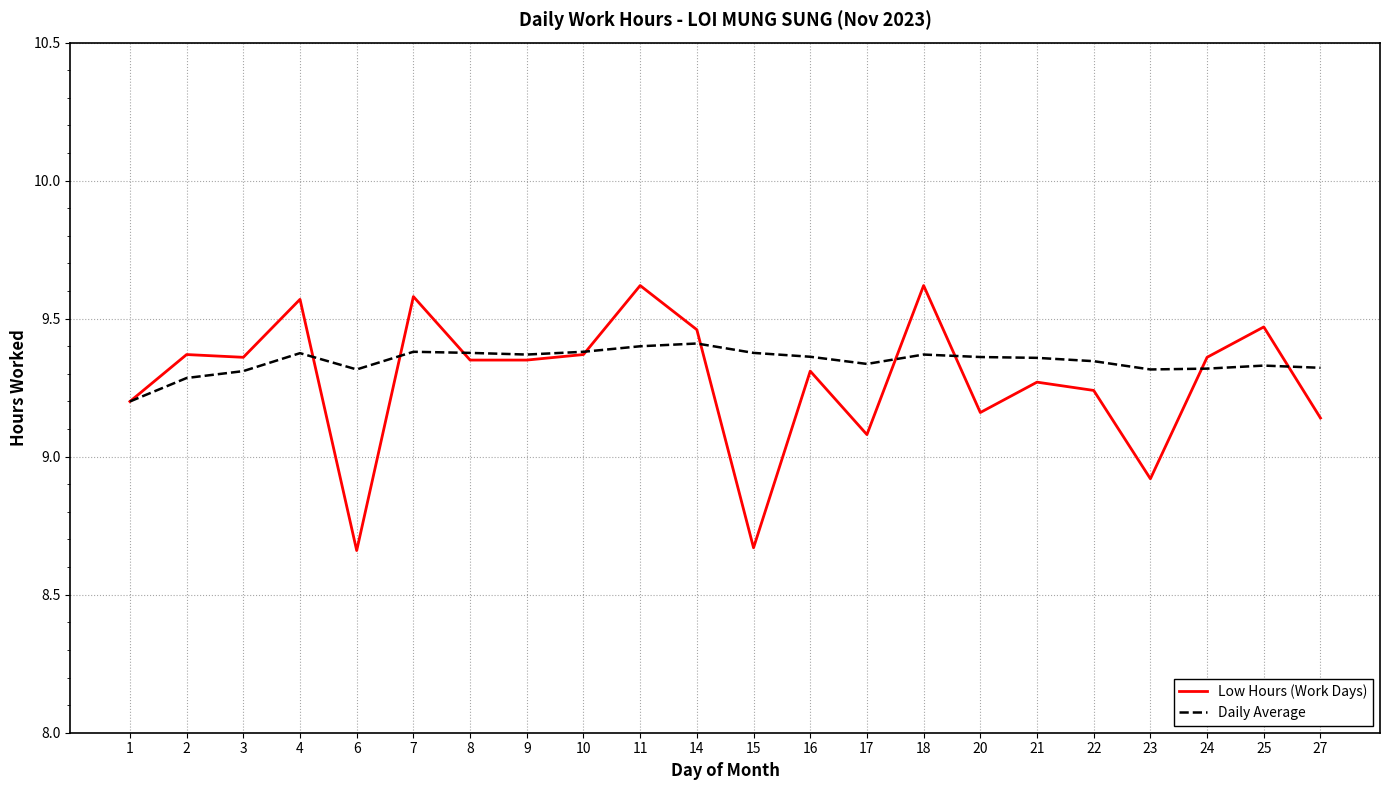

Which series ends up on top after the final intersection of Low Hours (Work Days) and Daily Average?

Daily Average